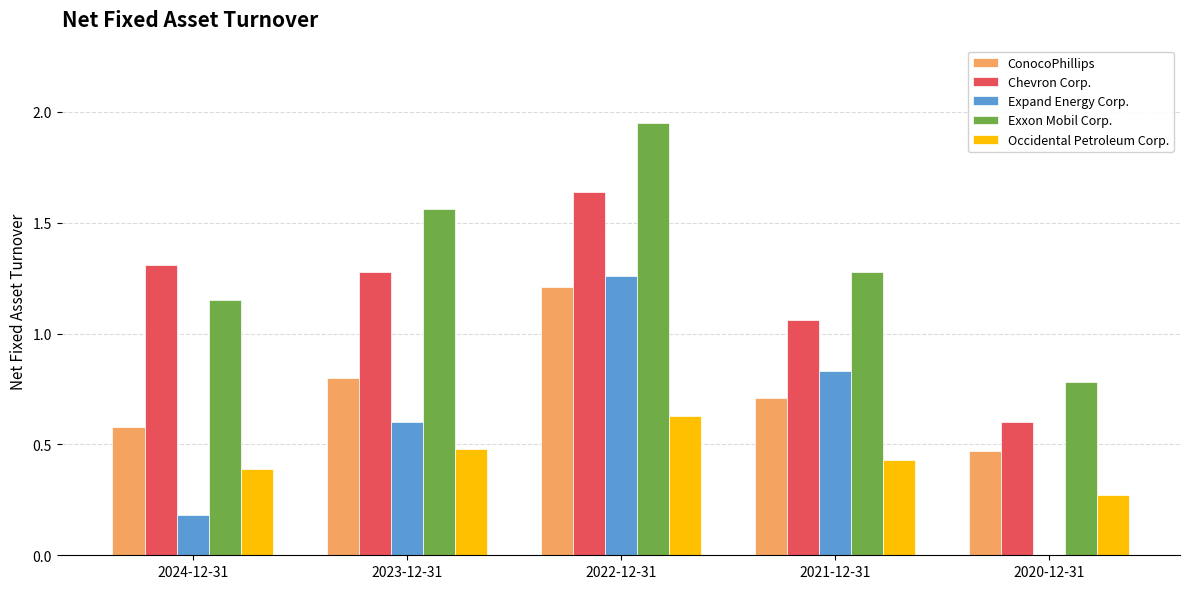

The value of ConocoPhillips at 2023-12-31 is 1.3. True or false?

False